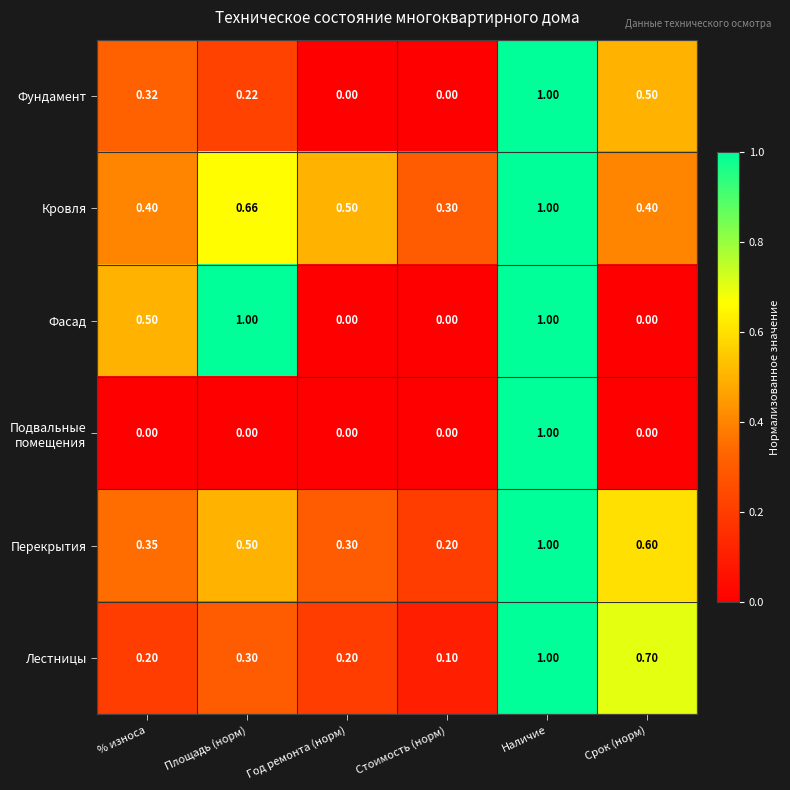

How many distinct data groups are displayed?

6